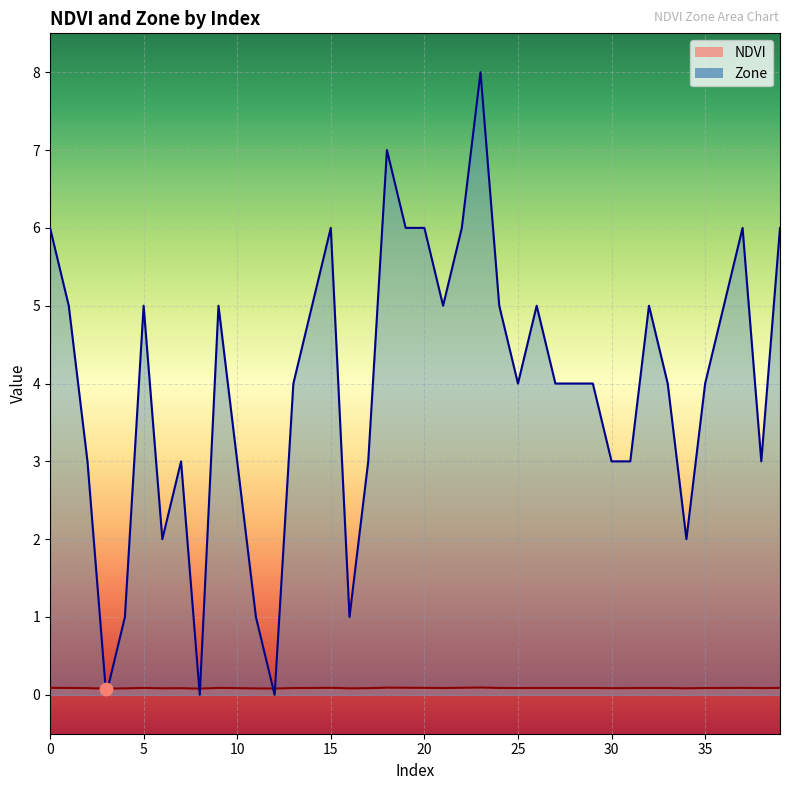

Which series has the largest total across all categories?

Zone